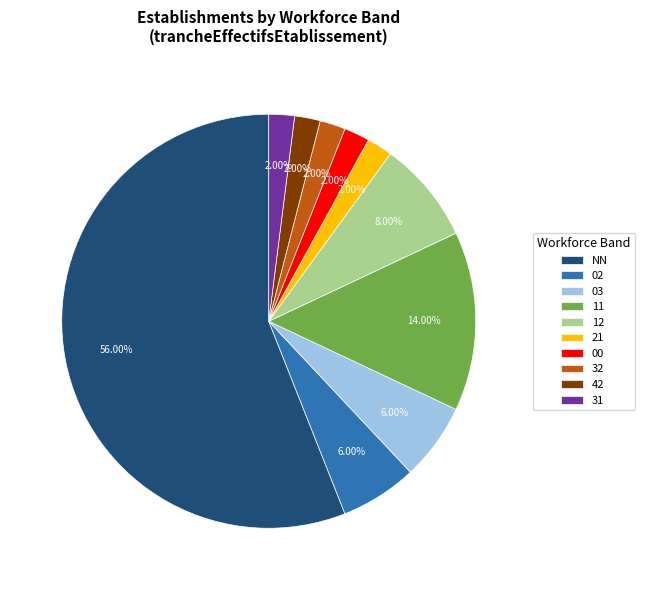

Do 32 and 21 together represent more than half of the pie?

No